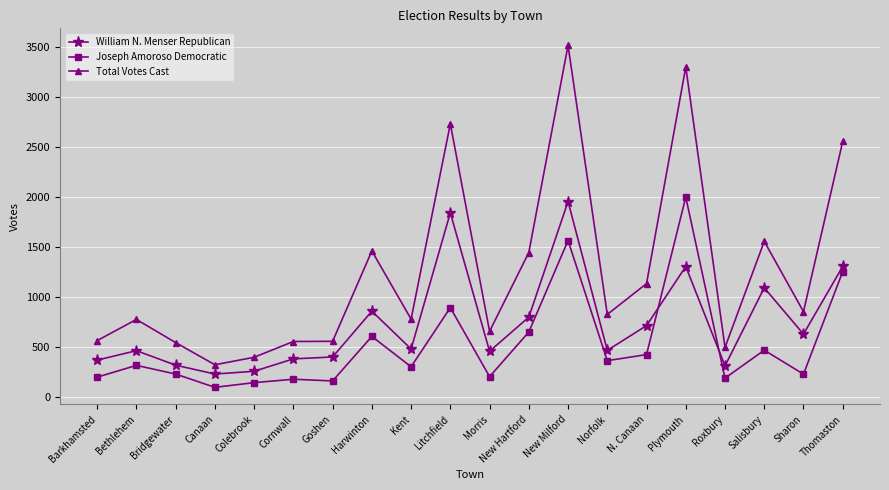

What is the sum of all Total Votes Cast values?

24986